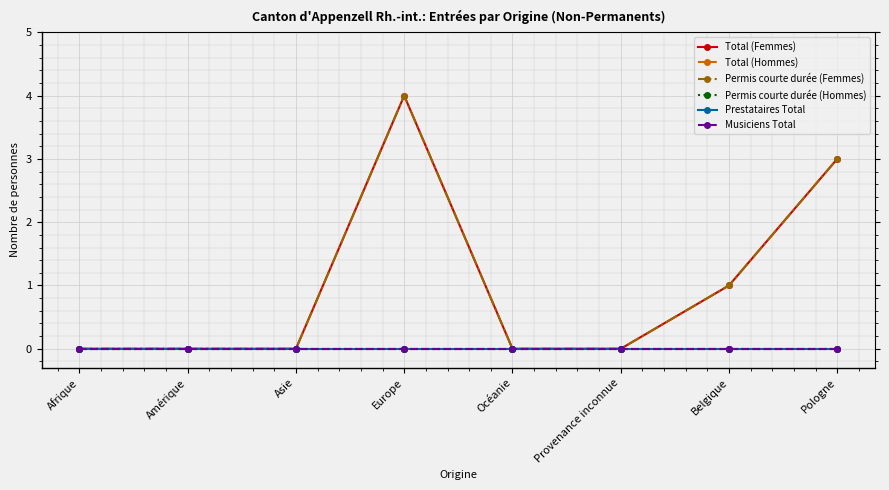

Is this an area chart (filled region under the line)?

No